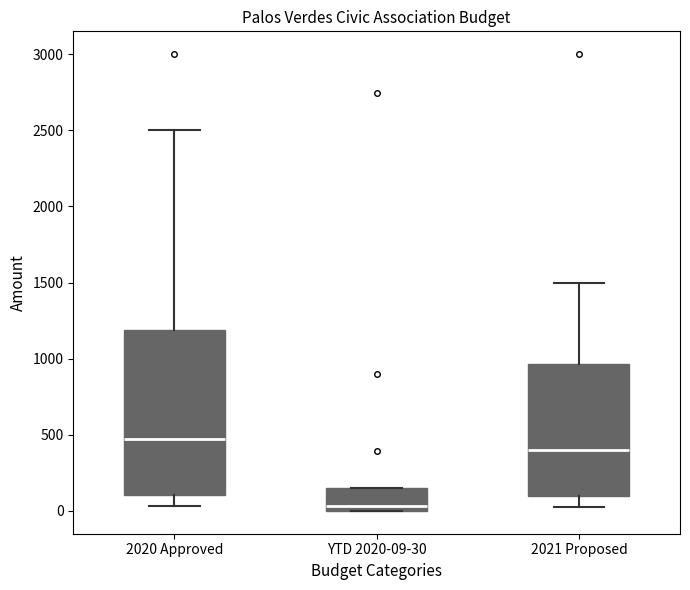

Reading left to right, transcribe this box plot: for each box, give where its median line is, the range the box spans, and where its two whiskers end, as read against the y-axis. The values are not printed on the chart, so give them approximately, as read against the axis.

2020 Approved: median 500, box 100 to 1200, whiskers 50 to 2500
YTD 2020-09-30: median 50, box 0 to 150, whiskers 0 to 150
2021 Proposed: median 400, box 100 to 950, whiskers 0 to 1500